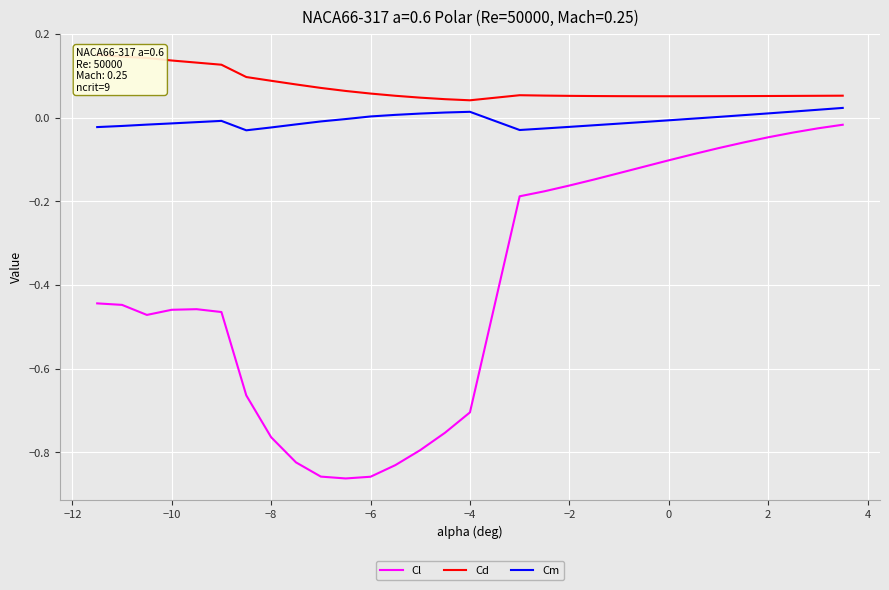

What is the average value of the Cl series?

-0.4